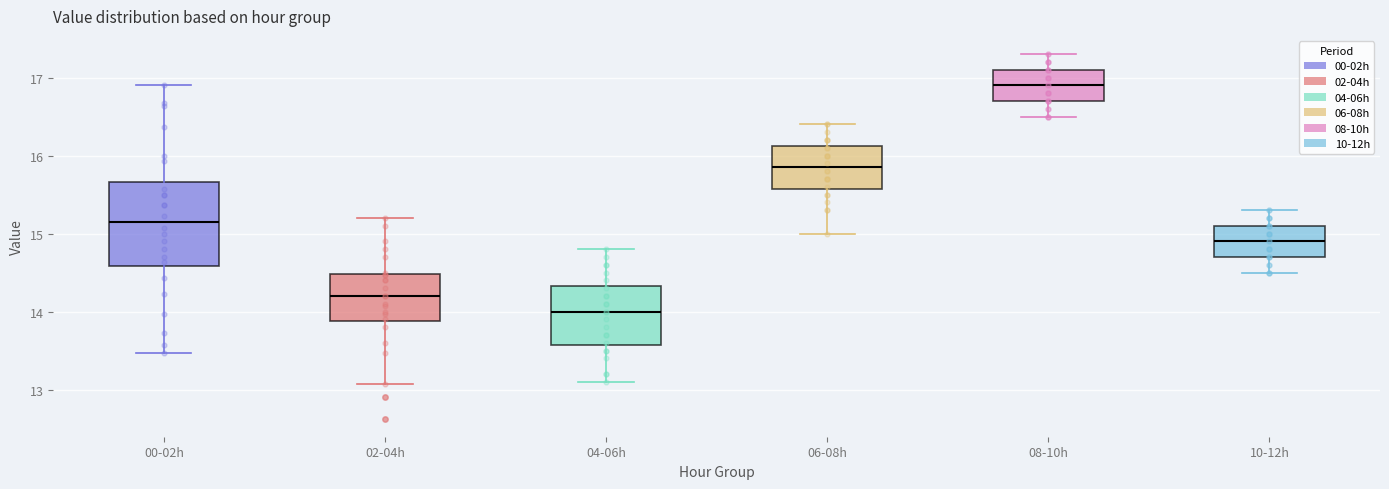

Where does the upper whisker of the box for 04-06h end on the y-axis? The values are not printed on the chart, so give them approximately, as read against the axis.

14.8